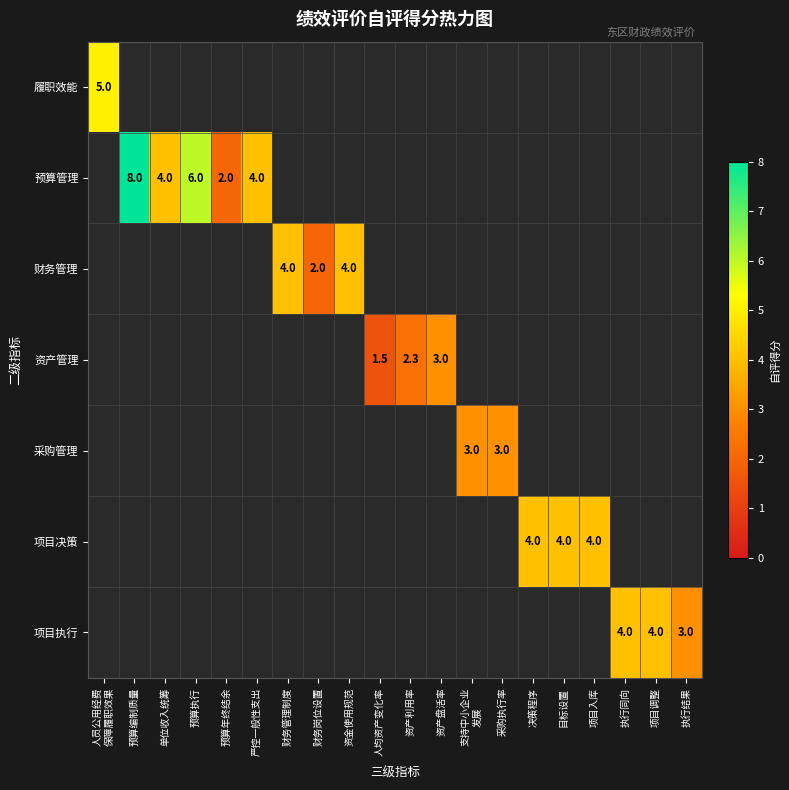

Which category has the highest value across all series?

预算编制质量